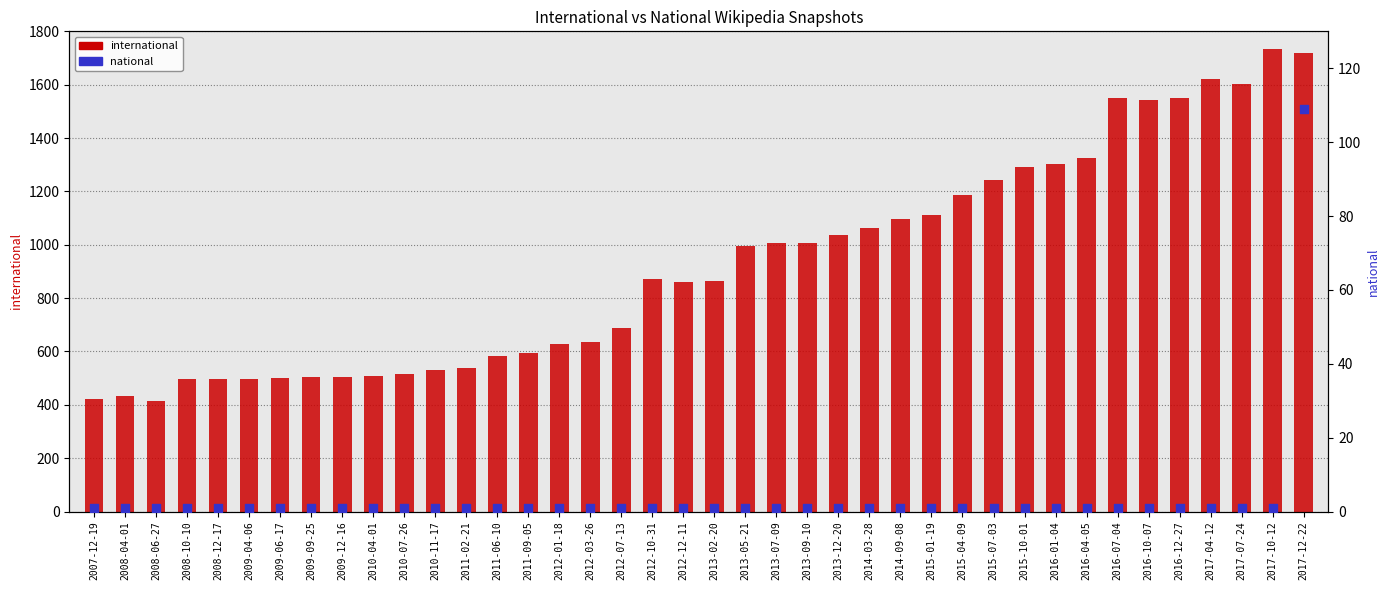

Which series reaches the maximum Y coordinate?

international